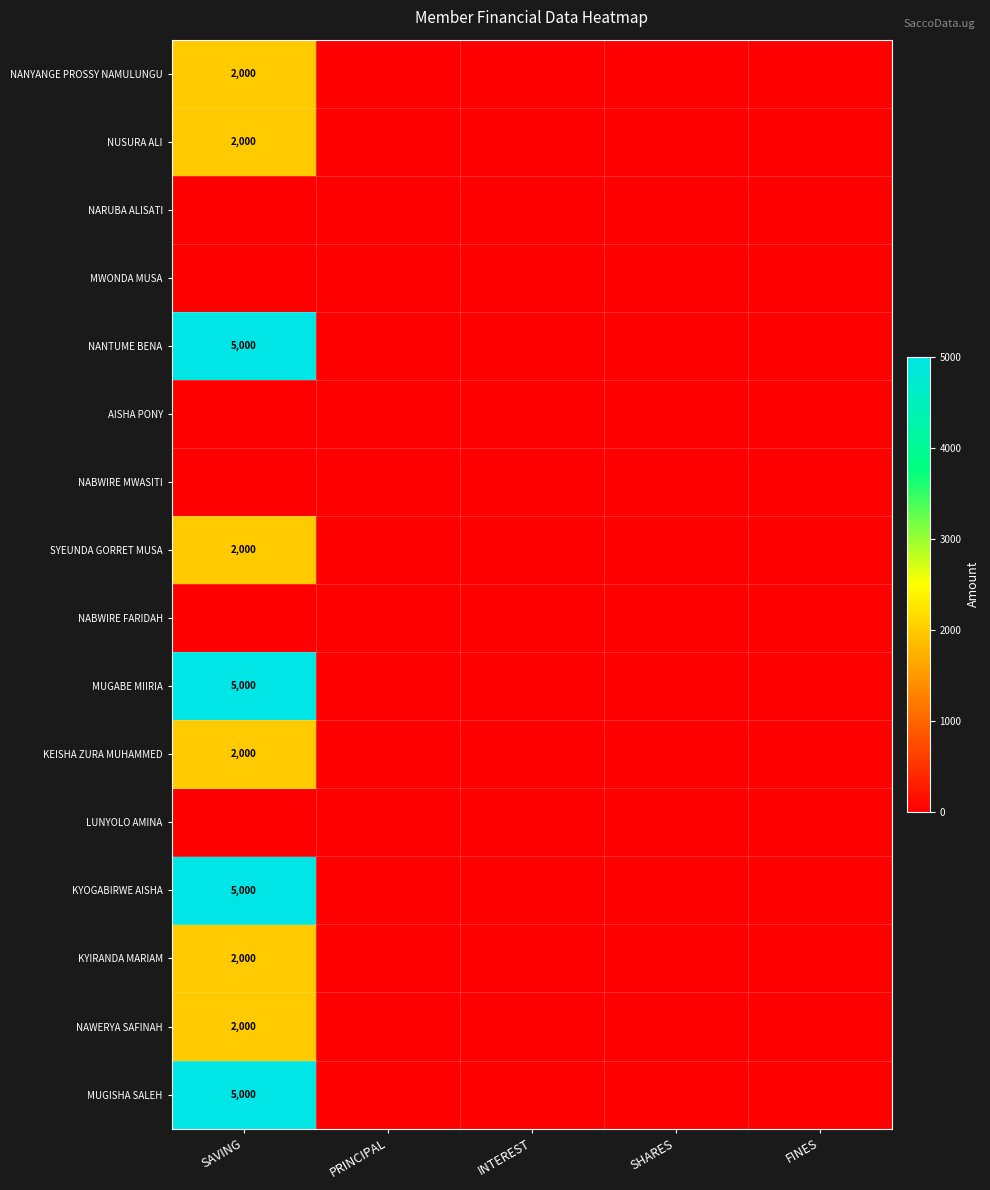

True or false: SYEUNDA GORRET MUSA has a value of 2772 at SAVING.

False